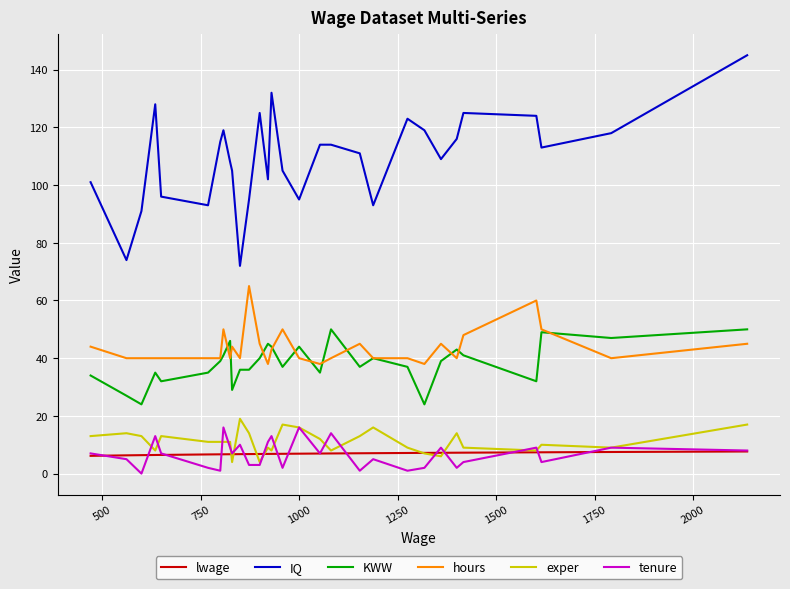

True or false: hours and tenure intersect in this chart.

False